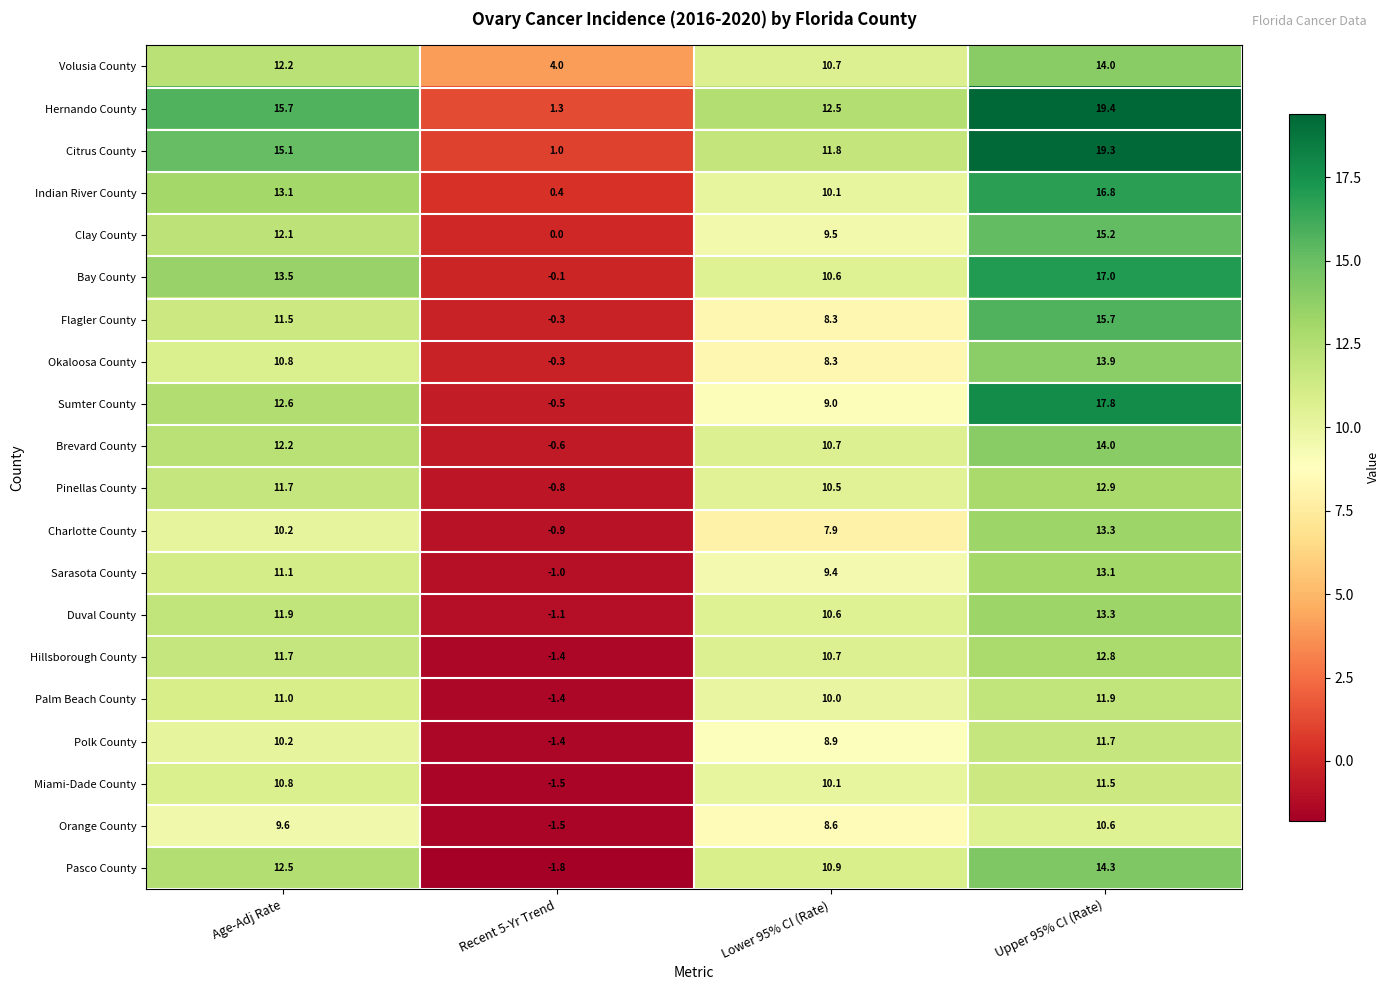

Where does the Pasco County series first go above 12?

Age-Adj Rate